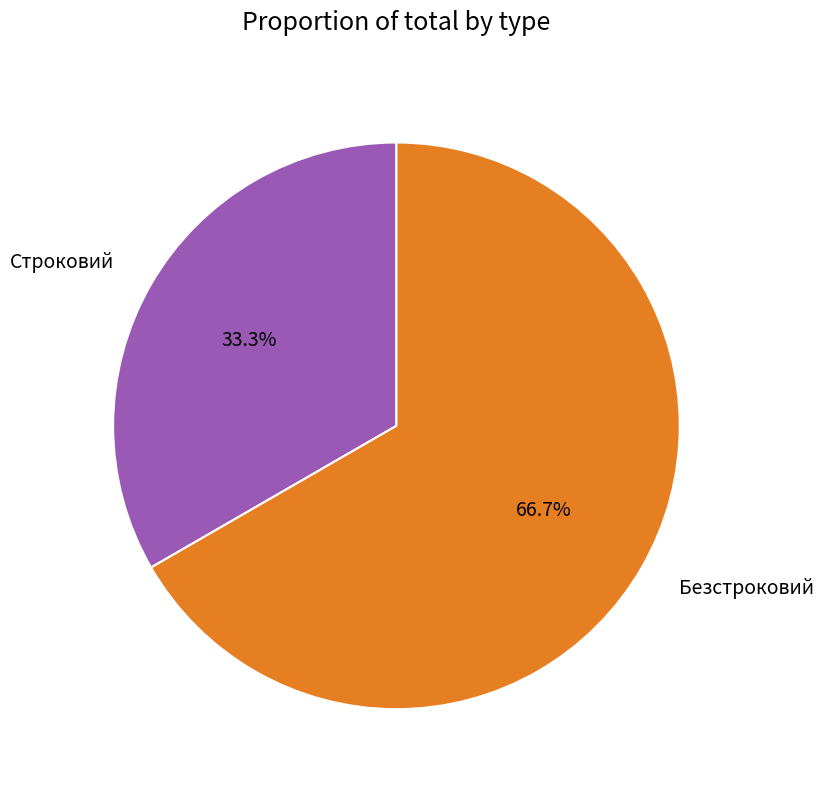

To the nearest percent, what portion does Безстроковий represent?

67%